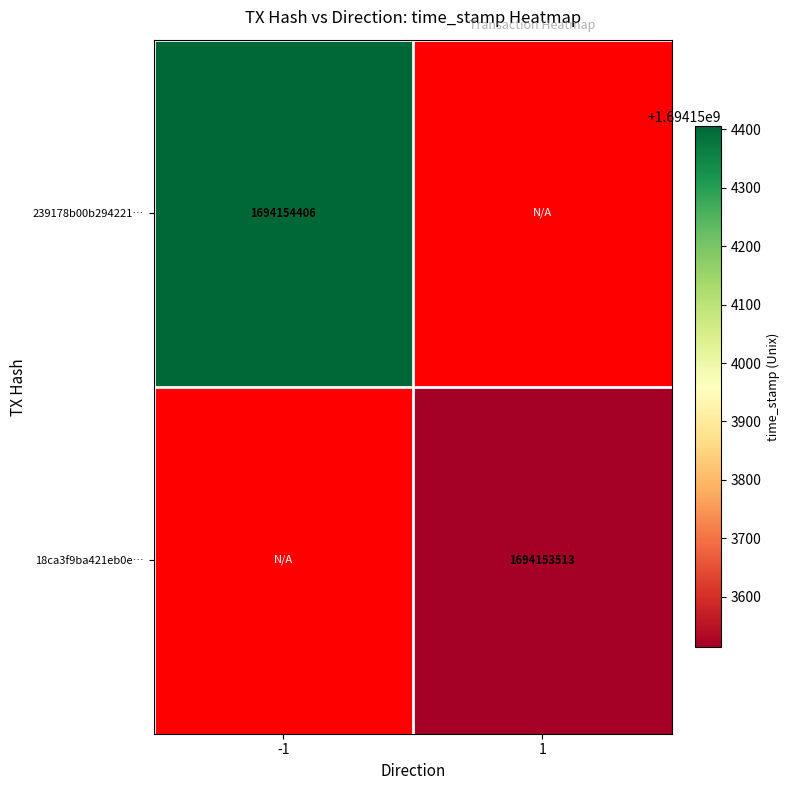

How many positive values does the 18ca3f9ba421eb0ed6e853a26b1ee6418ec5aa7 series have?

1